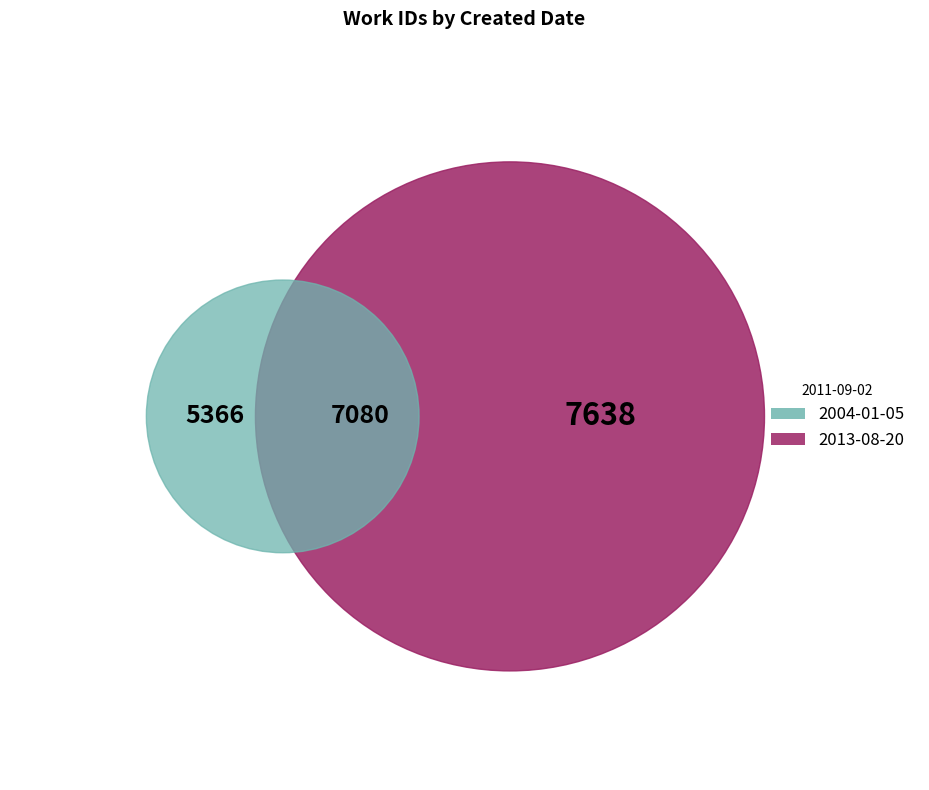

Does 2004-01-05 represent more than half of the total?

No